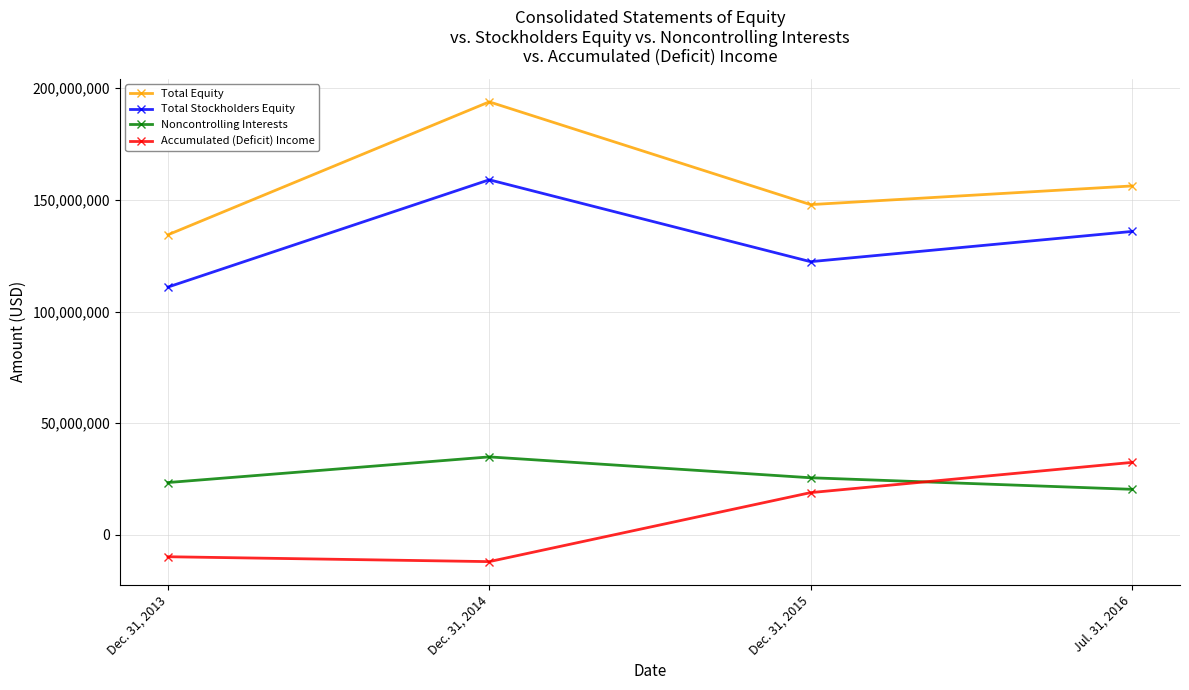

What is the average value of the Noncontrolling Interests series?

26062275